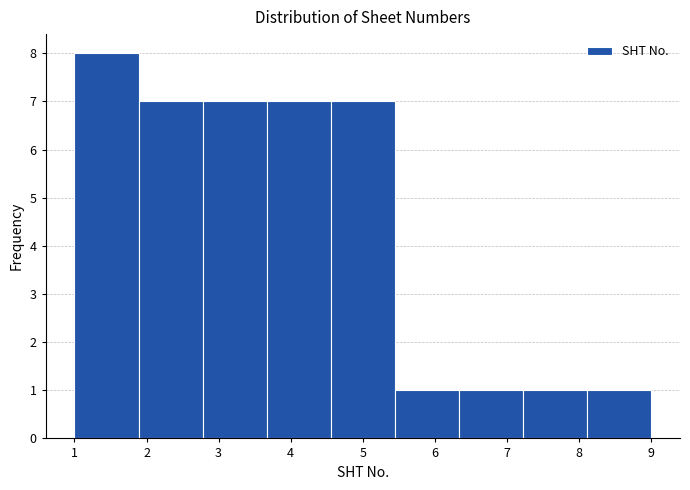

What is the height of the bar covering 3.7 to 4.6 on the x-axis? Neither the bar edges nor the heights are printed on the chart, so give them approximately, as read against the axes.

7